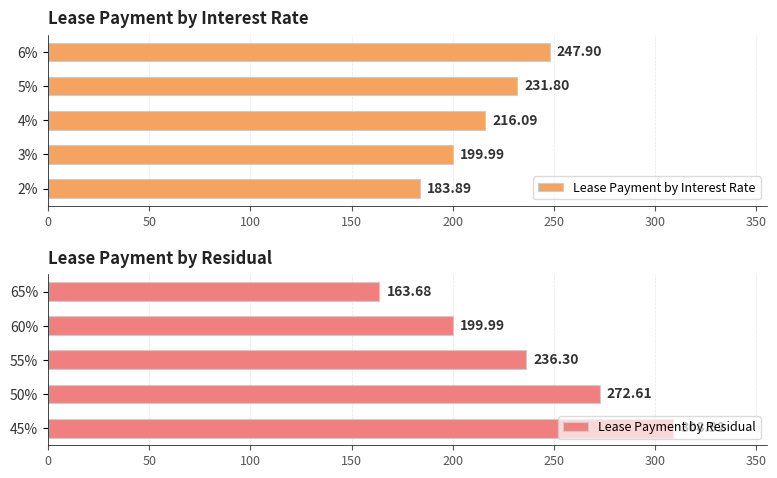

What is the value of the Lease Payment by Residual bar at the 4th from the left?

200.0